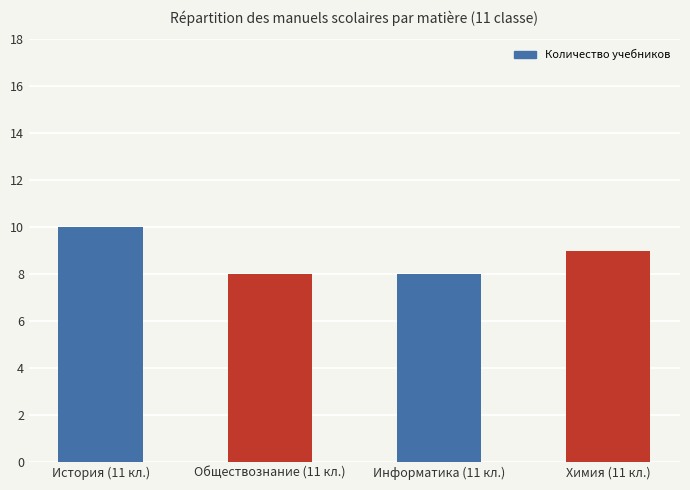

The value at Информатика (11 кл.) is 12. True or false?

False